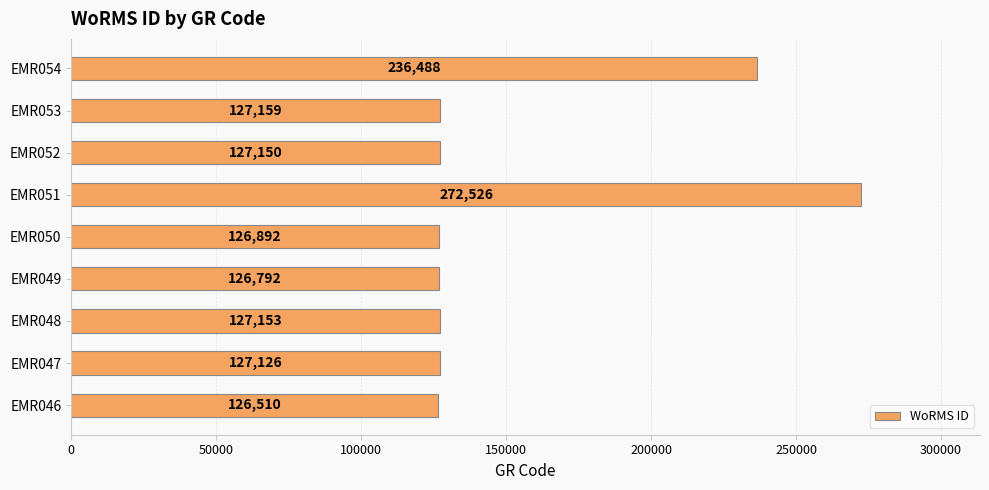

Does the chart contain stacked bars?

No